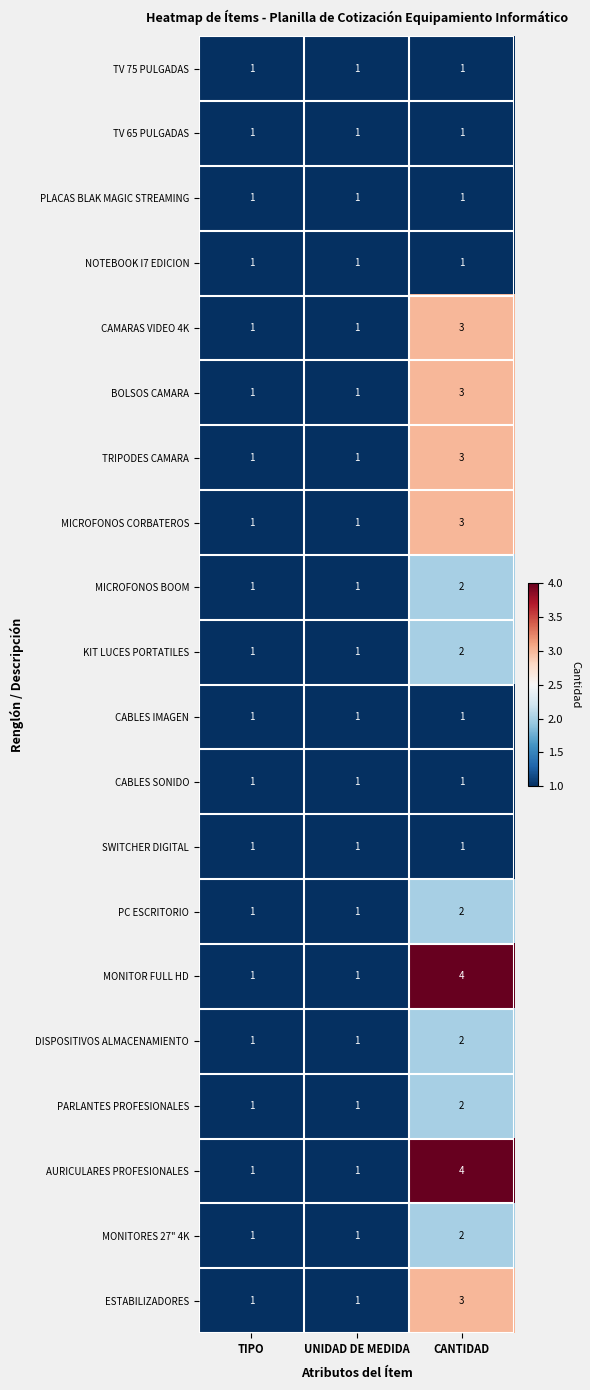

At which category is the sum across all series the highest?

CANTIDAD